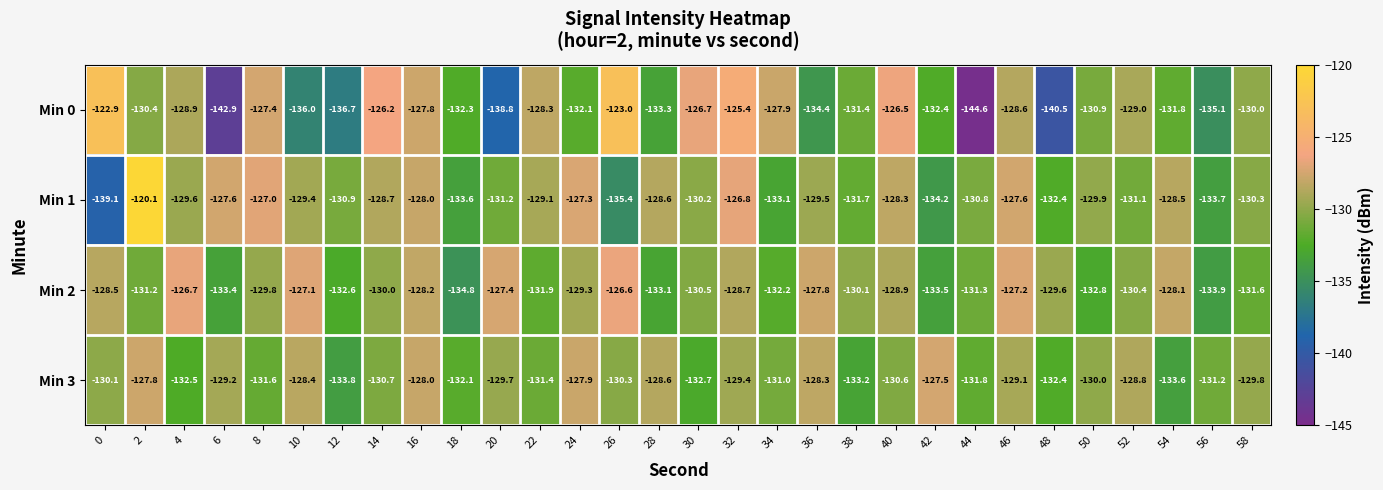

Is the value of Min 1 at 58 greater than the value of Min 2 at 36?

No